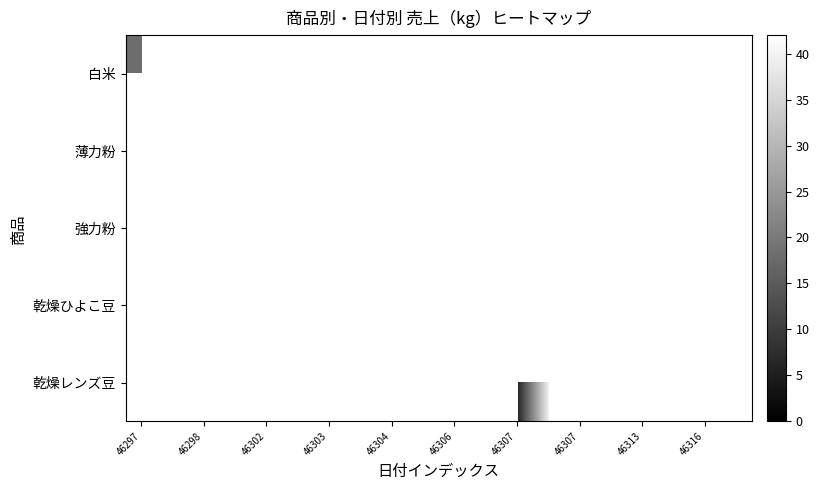

At how many categories does at least one series exceed 5?

16